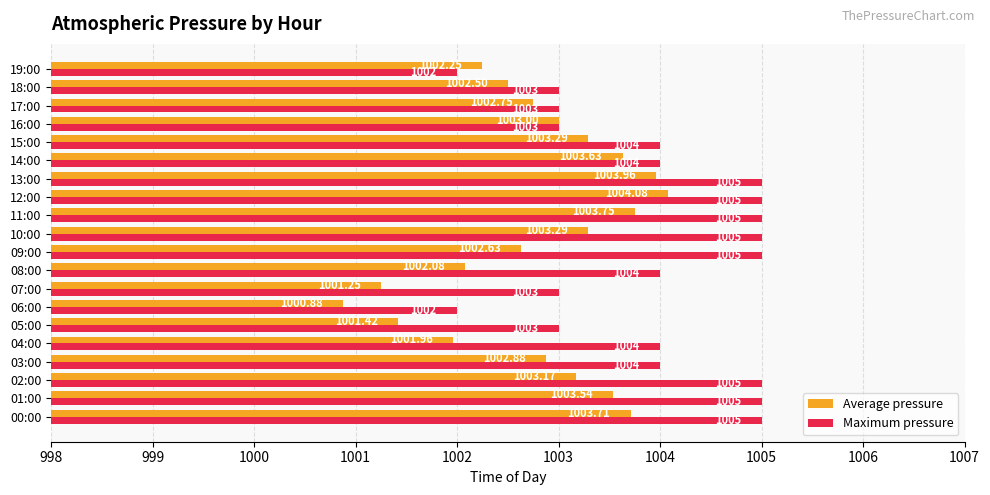

Which series has the widest spread of values?

Average pressure